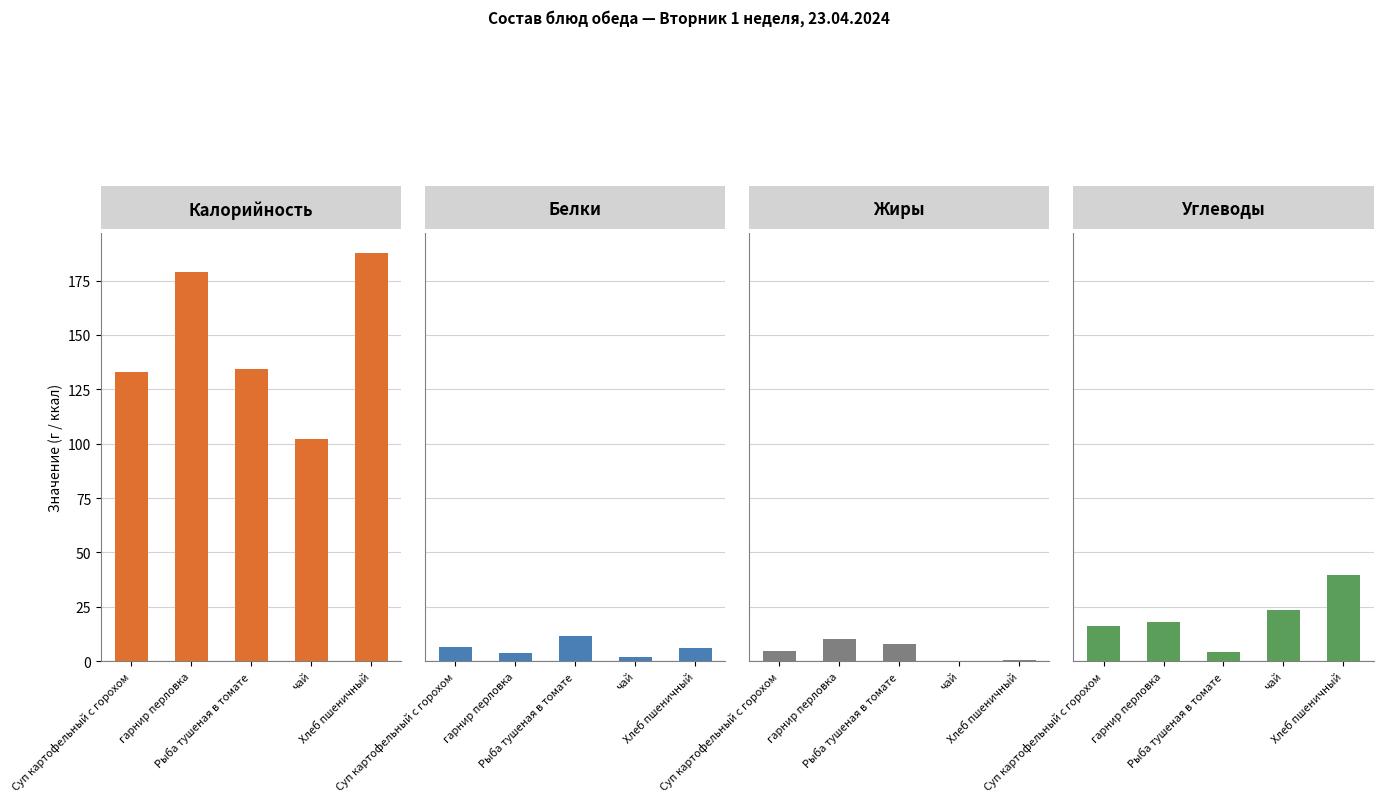

What is the difference between the second highest and second lowest values in the Жиры series?

7.3